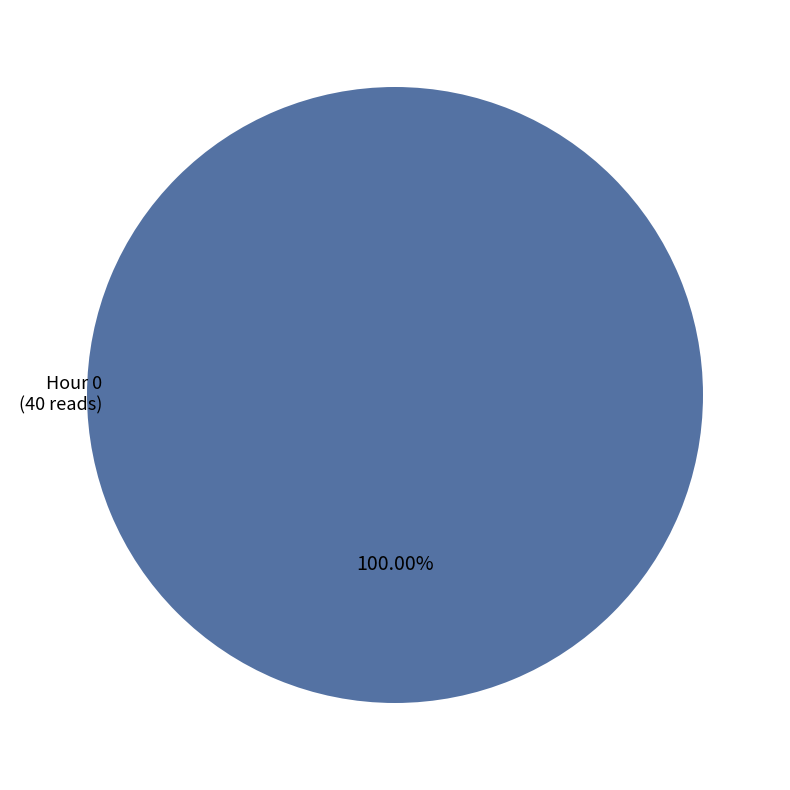

Is there a majority slice in this chart?

Yes